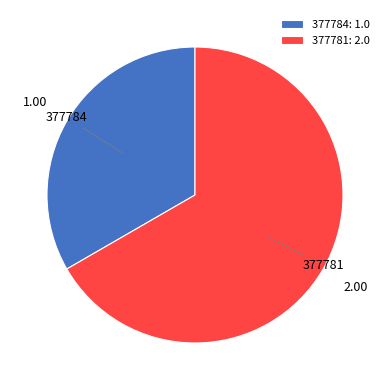

Do 377784: 1.0 and 377781: 2.0 together represent more than half of the pie?

Yes